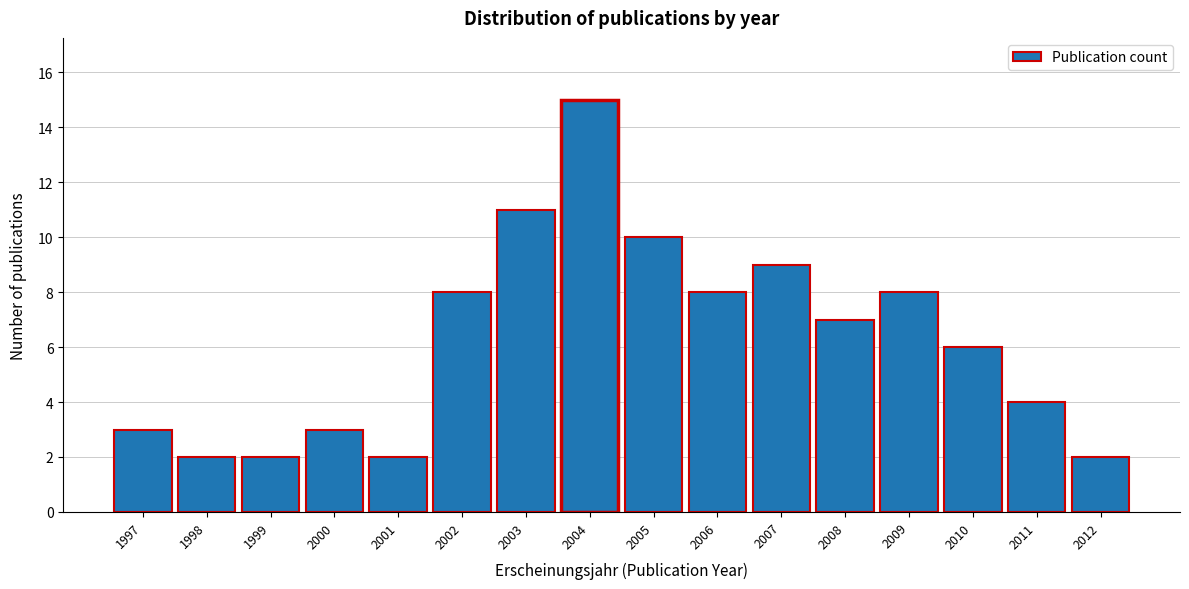

Reading left to right, extract all data points from this chart.

1997=3	1998=2	1999=2	2000=3	2001=2	2002=8	2003=11	2004=15	2005=10	2006=8	2007=9	2008=7	2009=8	2010=6	2011=4	2012=2